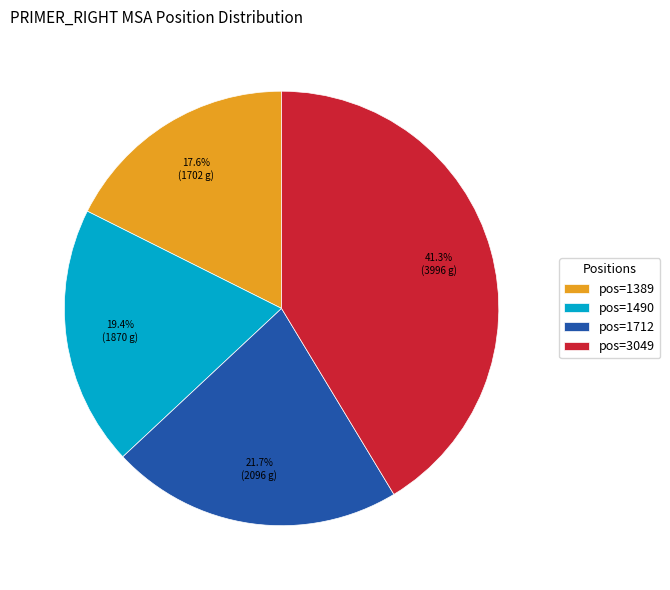

To the nearest percent, what is the average slice percentage?

25%